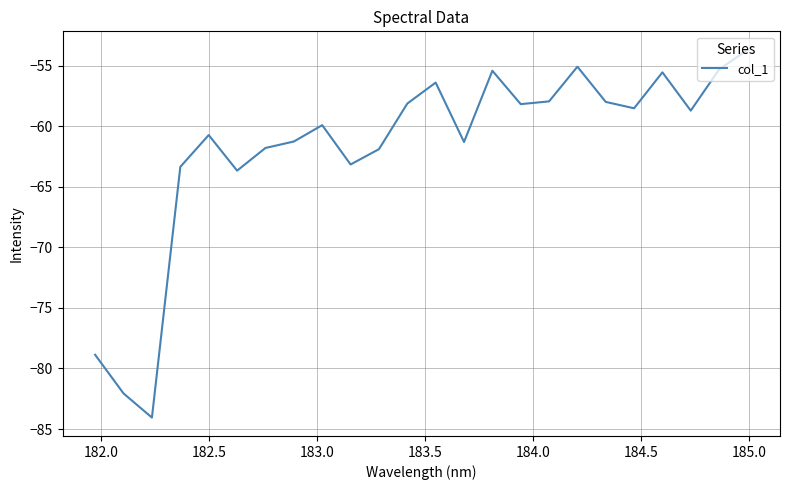

What is the smallest value displayed?

-84.1